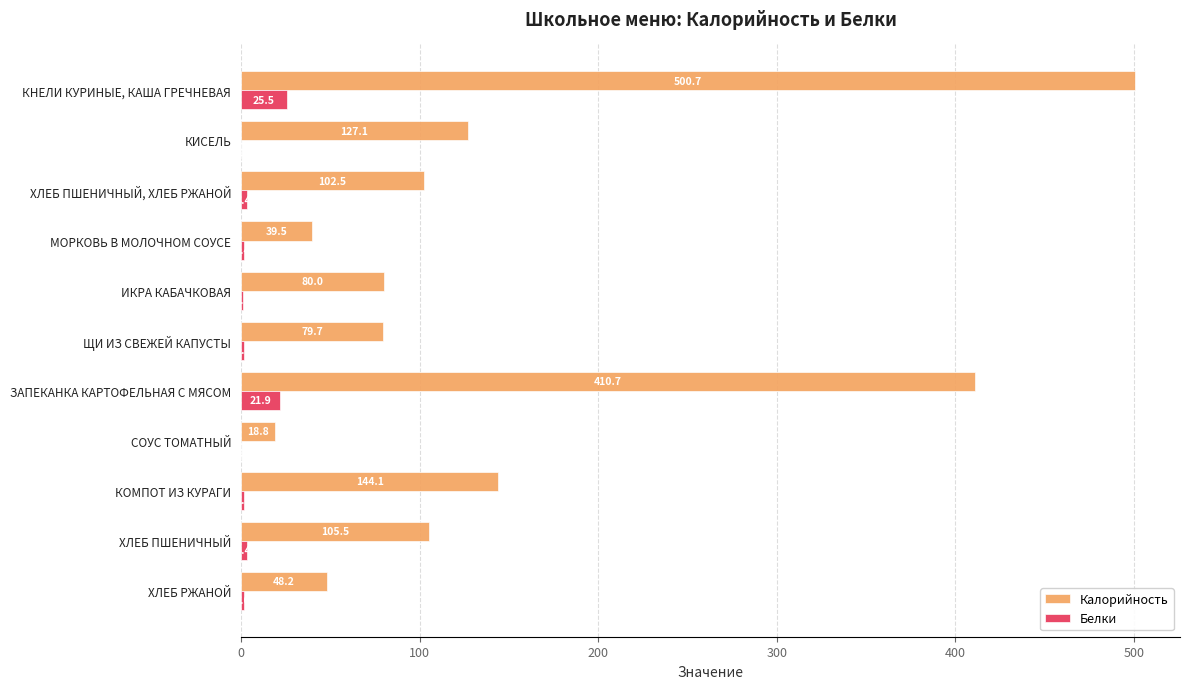

What is the maximum value shown in the chart?

500.7